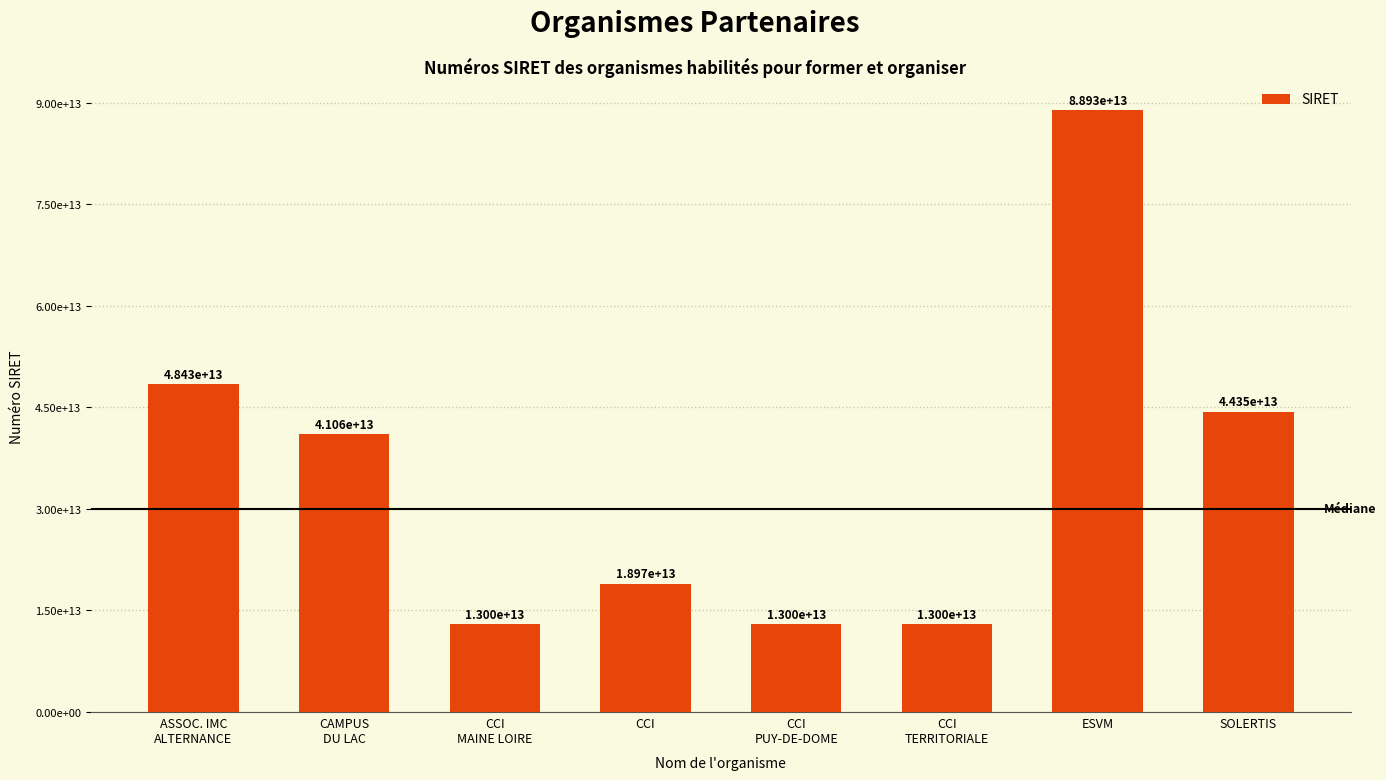

Are the bars horizontal?

No